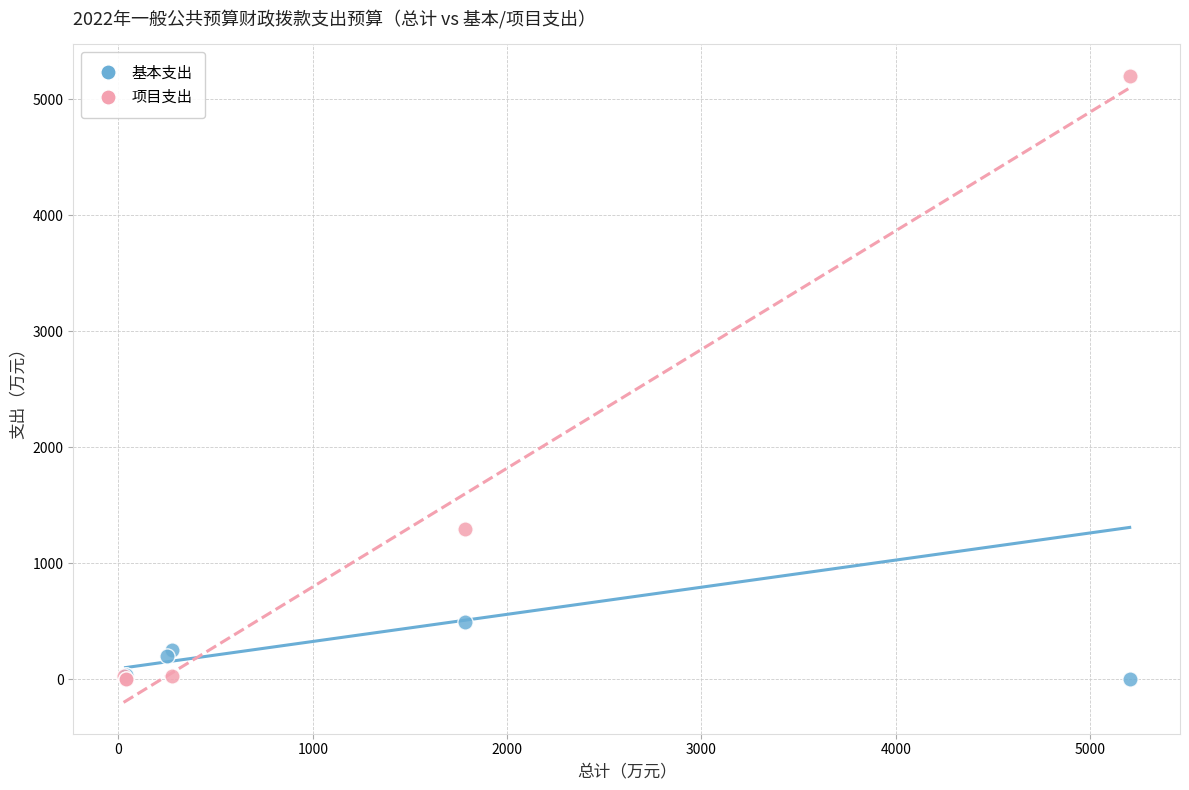

Which series has the widest spread of Y values?

项目支出